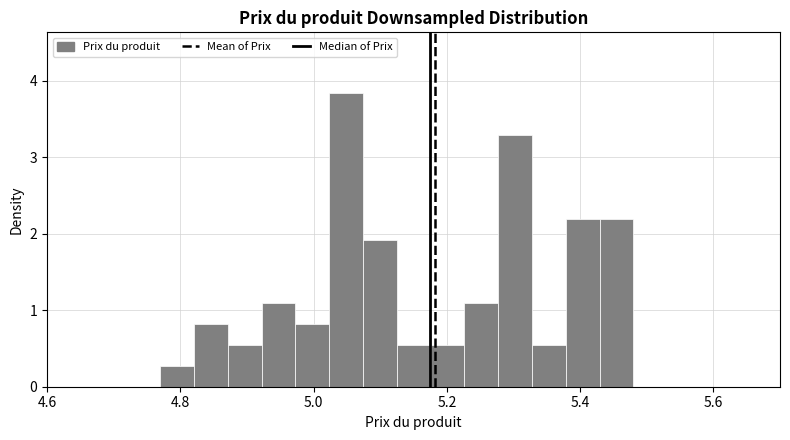

Read against the x-axis, roughly where is the centre of the tallest bar?

5.04